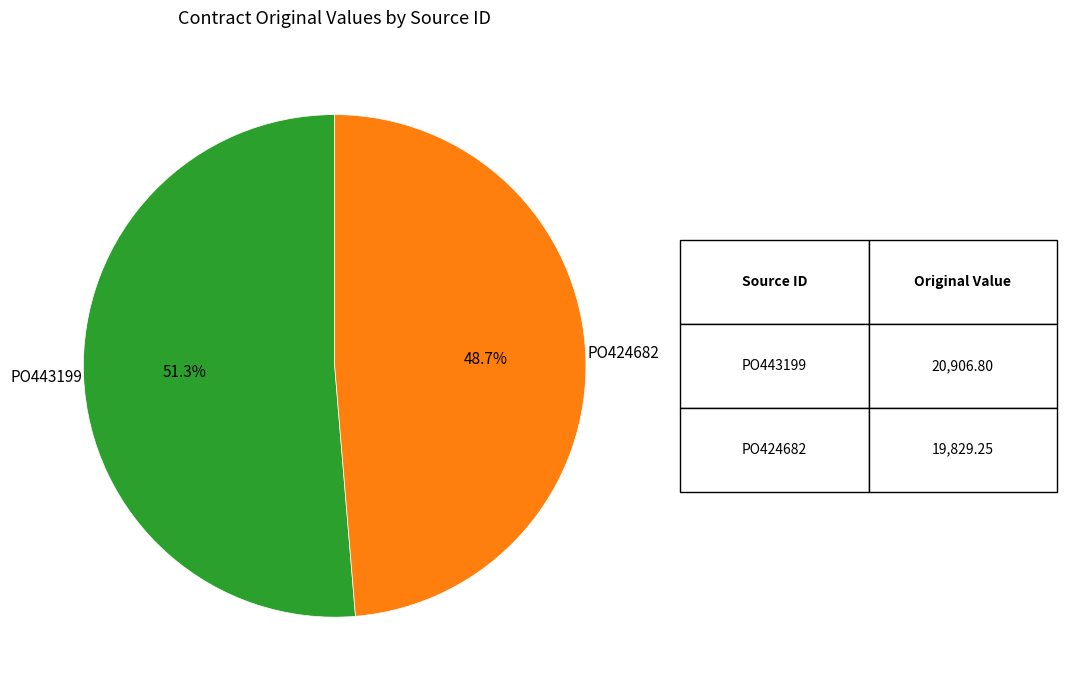

Does any single category account for the majority?

Yes